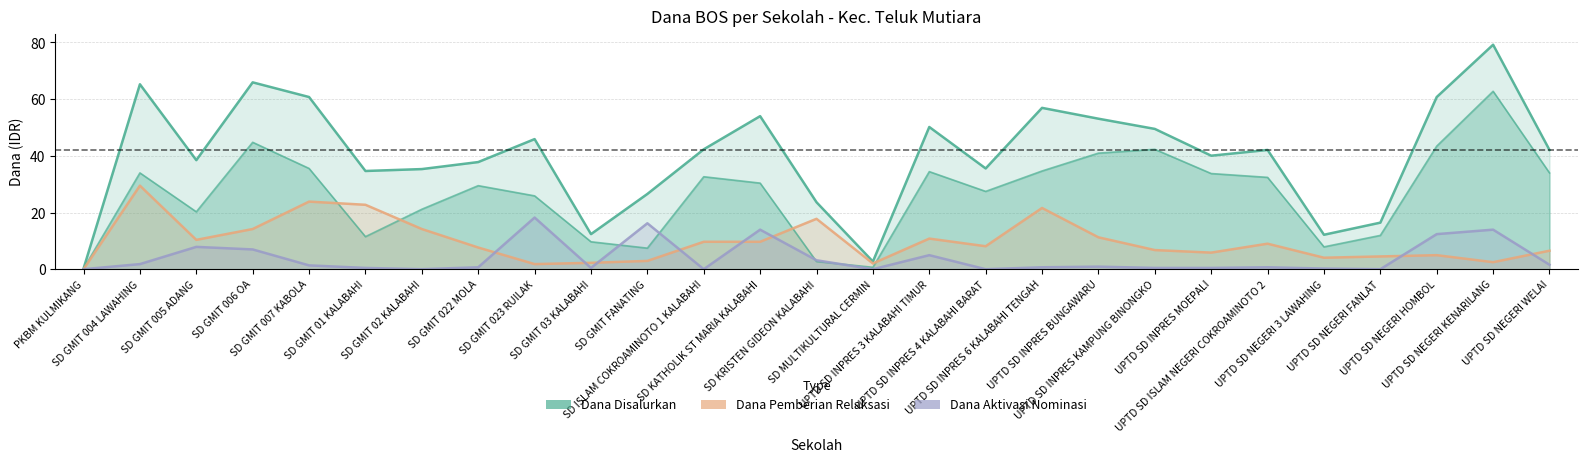

The Dana Disalurkan series shows 34.6 at SD GMIT 01 KALABAHI. True or false?

True